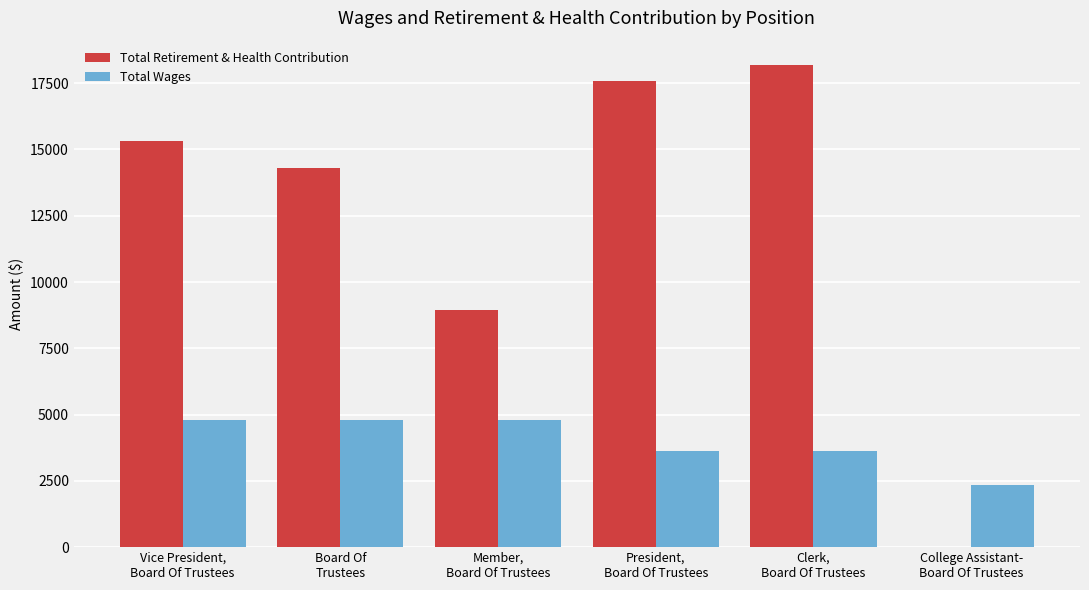

Reading left to right, what are all the values shown in this chart?

Total Retirement & Health Contribution: Vice President,
Board Of Trustees=15308	Board Of
Trustees=14308	Member,
Board Of Trustees=8961	President,
Board Of Trustees=17585	Clerk,
Board Of Trustees=18194	College Assistant-
Board Of Trustees=0
Total Wages: Vice President,
Board Of Trustees=4800	Board Of
Trustees=4800	Member,
Board Of Trustees=4800	President,
Board Of Trustees=3638	Clerk,
Board Of Trustees=3638	College Assistant-
Board Of Trustees=2325